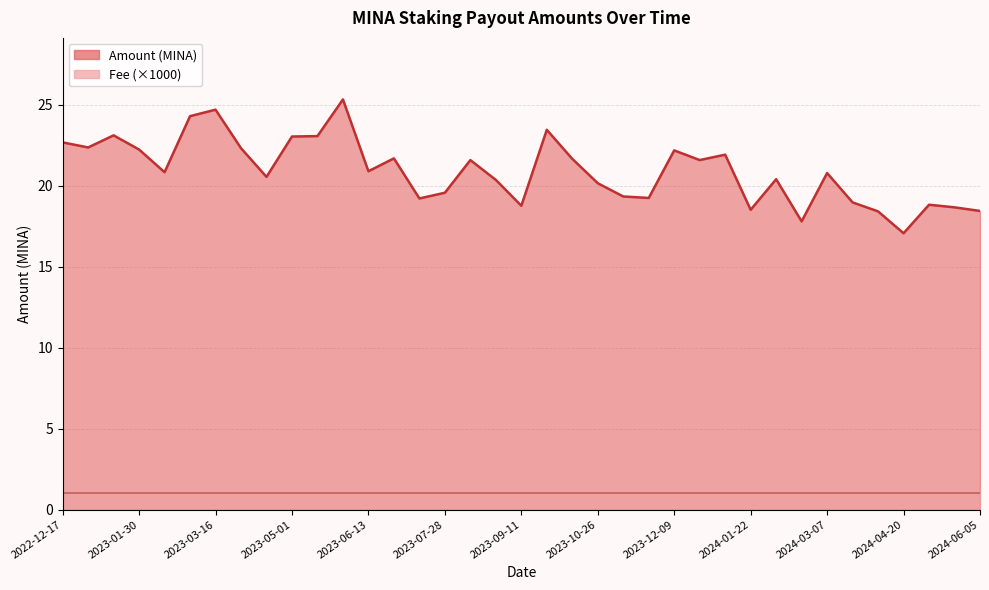

The value at 2023-03-16 is 24.7. True or false?

True